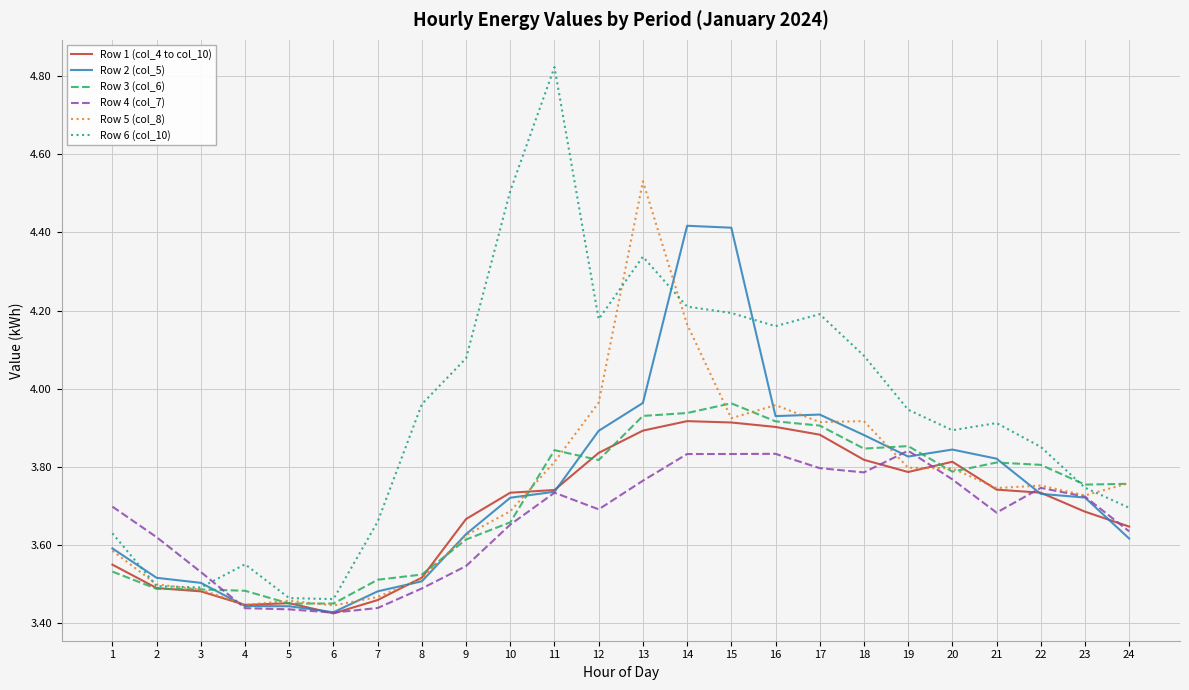

The Row 4 (col_7) series shows 5.1 at 7. True or false?

False